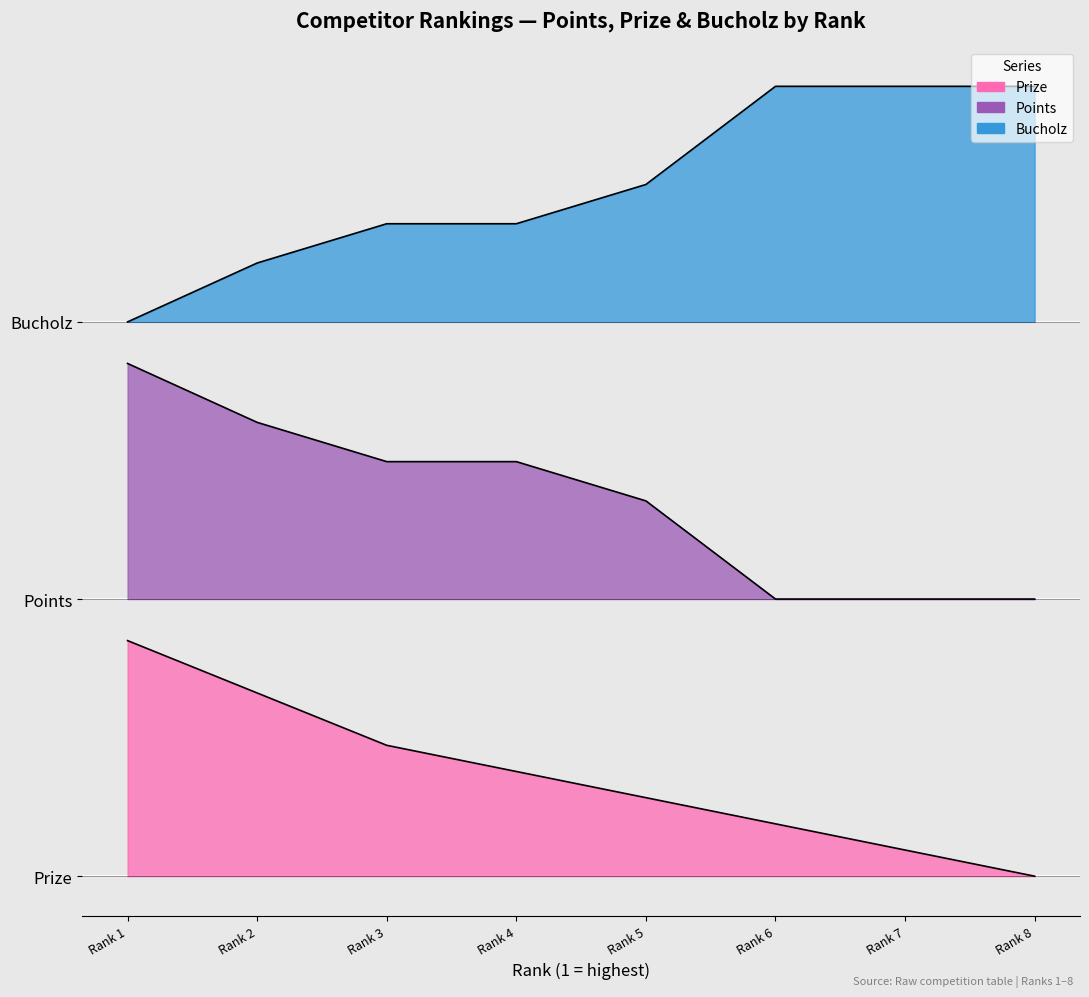

True or false: Points and Prize intersect in this chart.

False